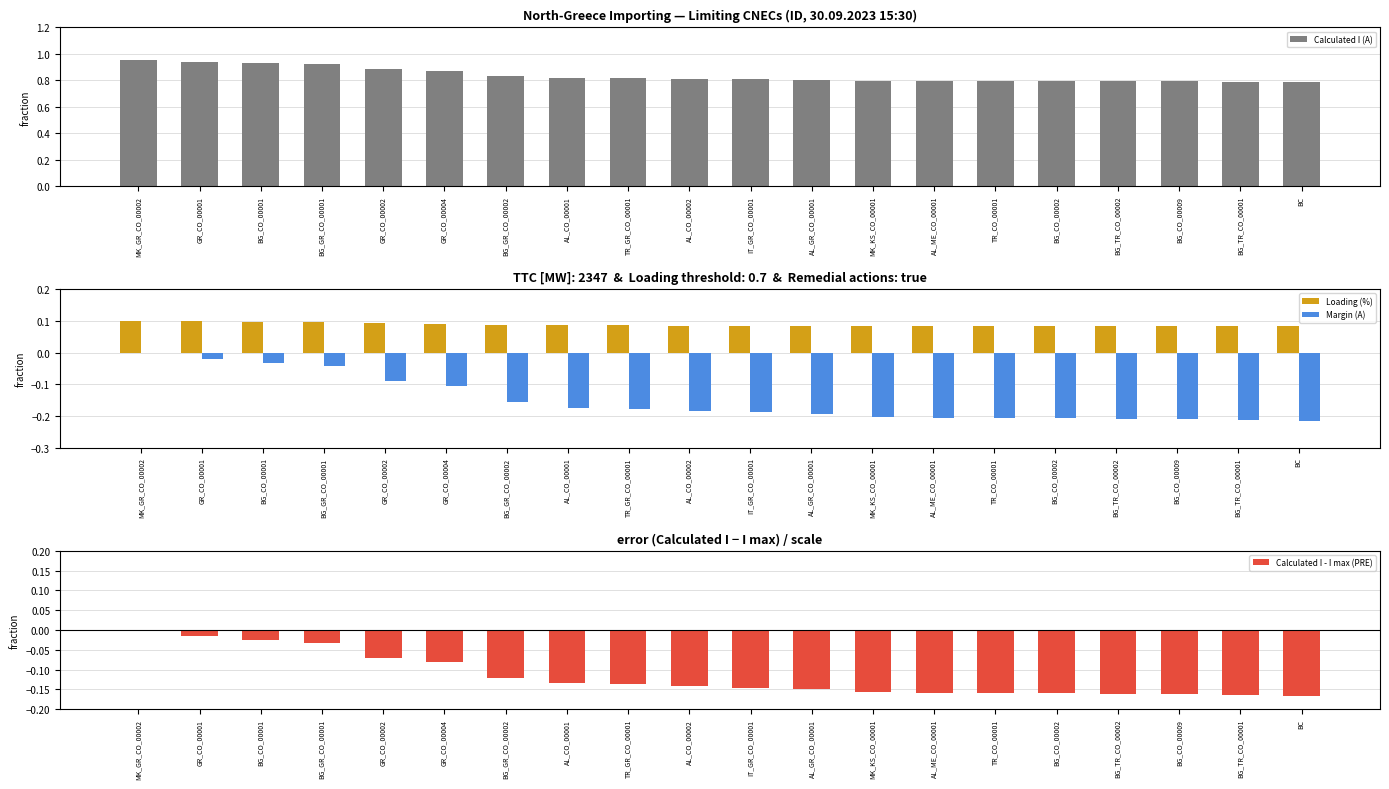

Rank the series by their maximum value, from lowest to highest.

Margin (A), Calculated I - I max (PRE), Loading (%), Calculated I (A)